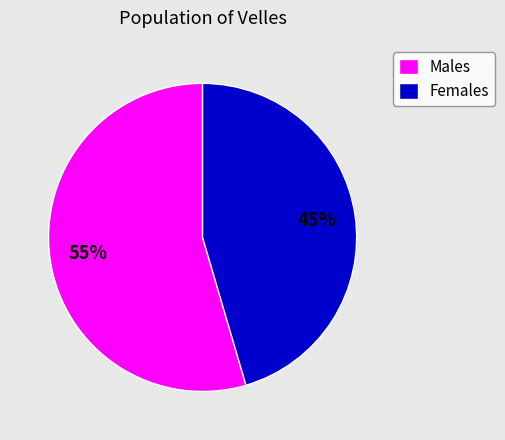

Is it true that Males is 42% of the pie?

False